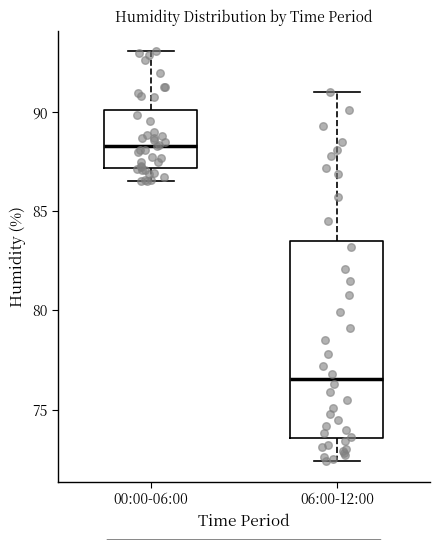

Reading left to right, transcribe this box plot: for each box, give where its median line is, the range the box spans, and where its two whiskers end, as read against the y-axis. The values are not printed on the chart, so give them approximately, as read against the axis.

00:00-06:00: median 88.5, box 87.0 to 90.0, whiskers 86.5 to 93.0
06:00-12:00: median 76.5, box 73.5 to 83.5, whiskers 72.5 to 91.0